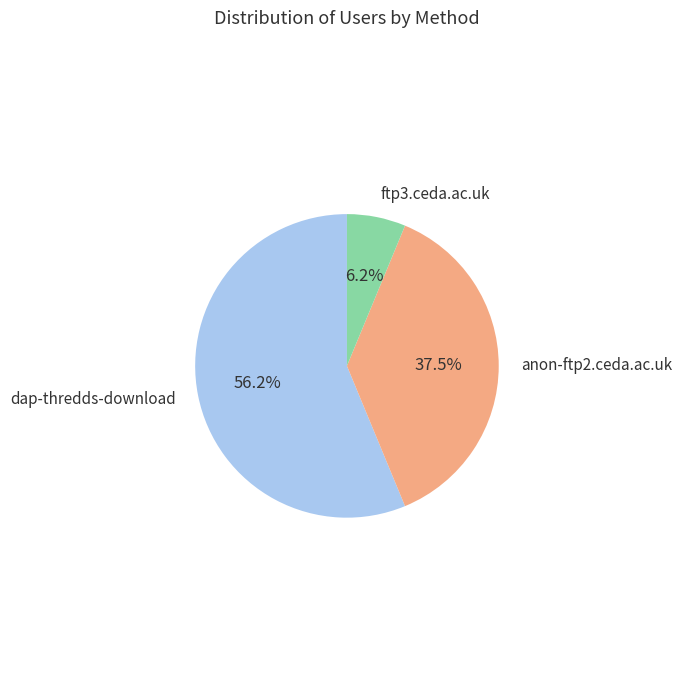

To the nearest percent, what portion does ftp3.ceda.ac.uk represent?

6%